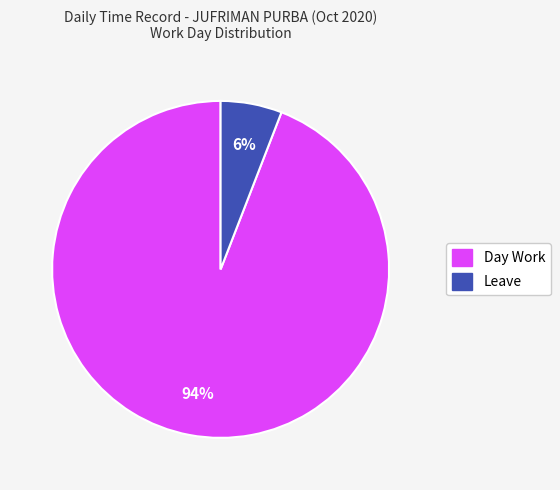

To the nearest percent, what is the difference between the largest and smallest slice percentages?

88%